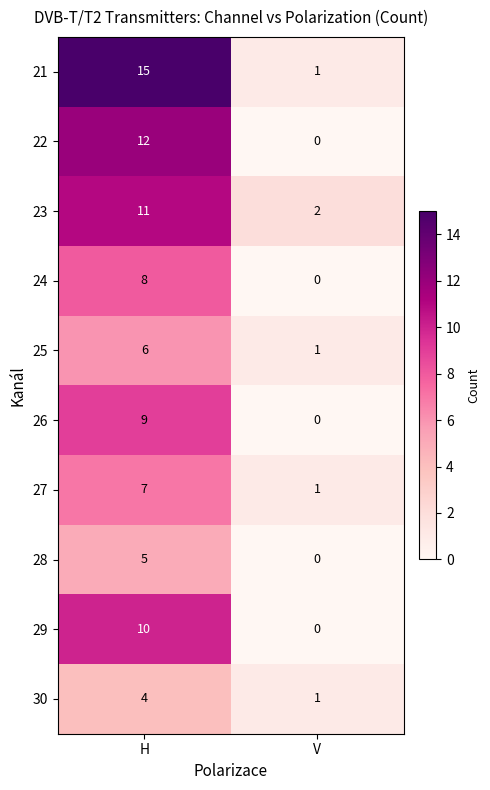

Read the 28 value at H.

5